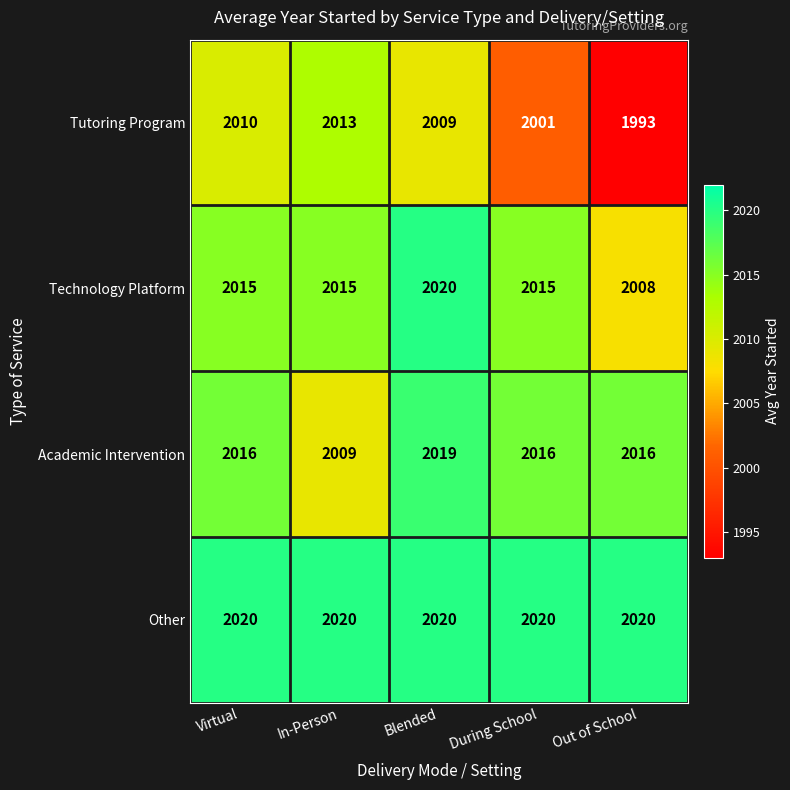

True or false: Academic Intervention has a value of 3238 at In-Person.

False